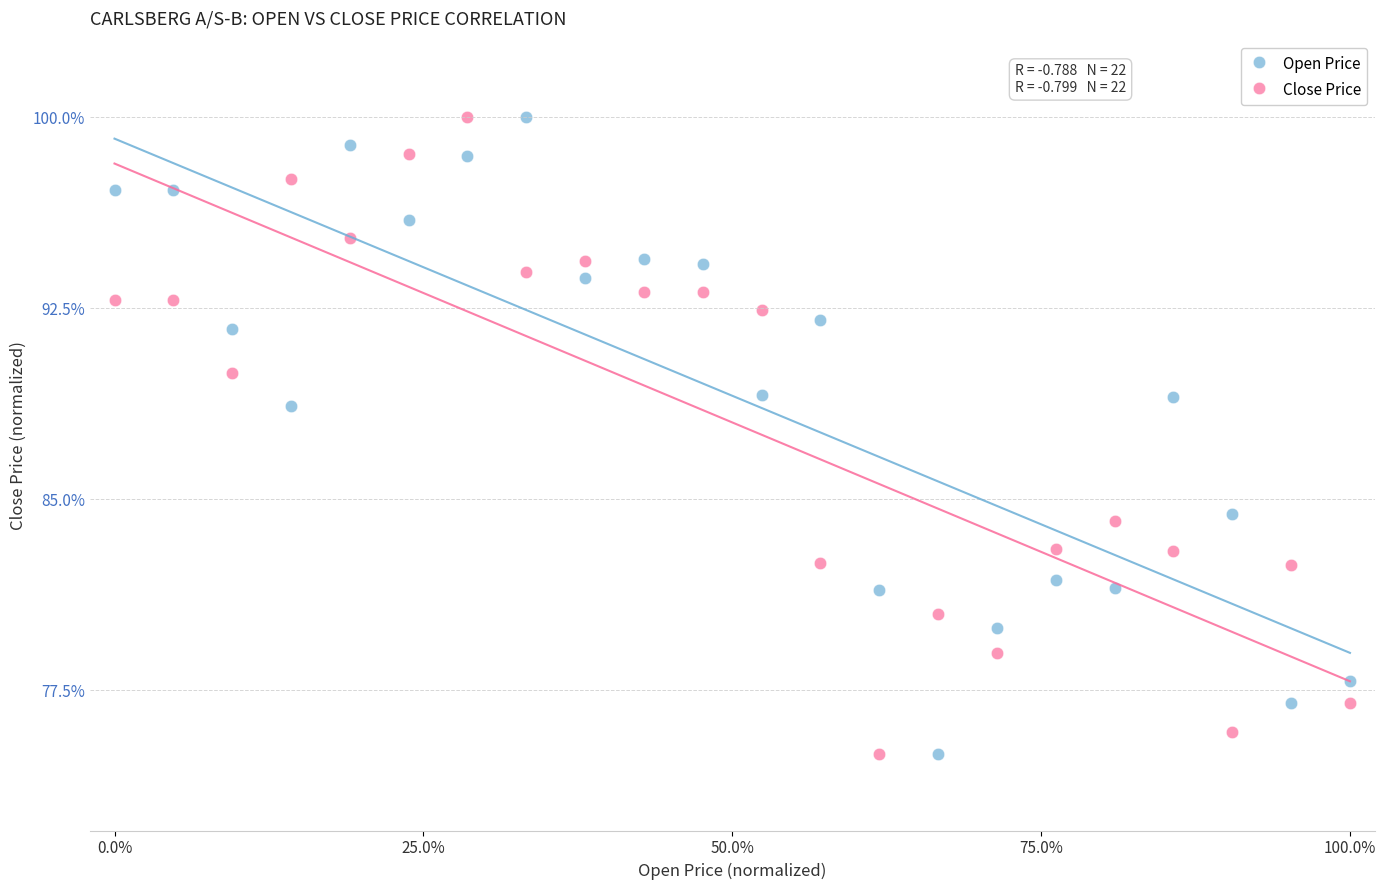

What is the X range (max minus min) for the scatter plot?

100.0